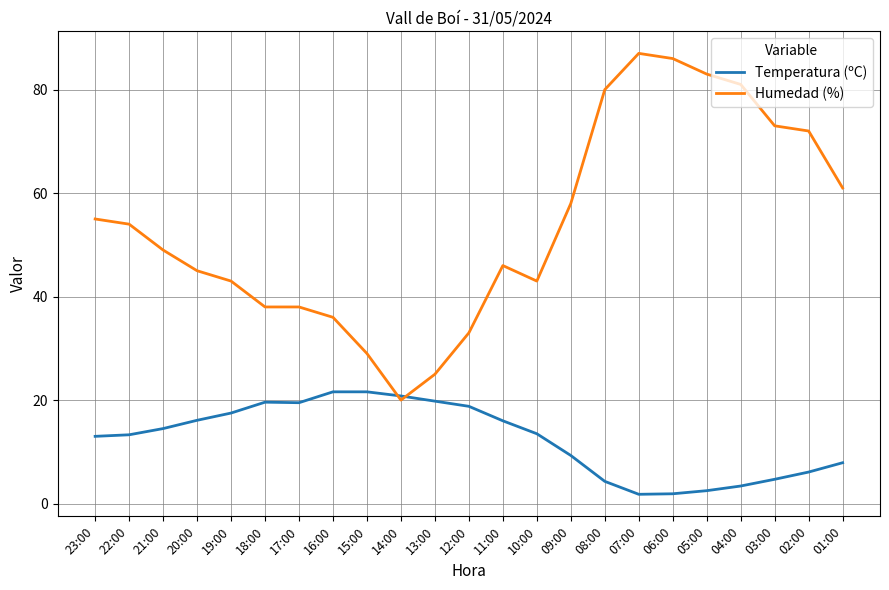

True or false: Temperatura (ºC) and Humedad (%) intersect in this chart.

True